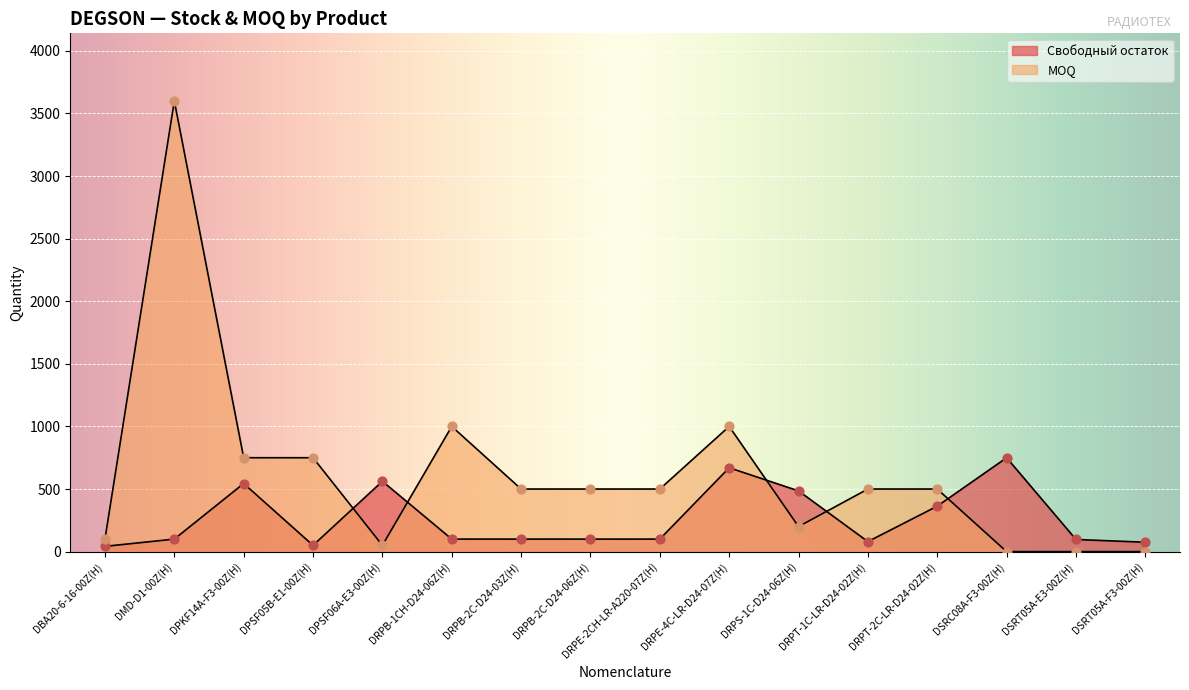

Between DRPT-1C-LR-D24-02Z(H) and DRPS-1C-D24-06Z(H), which is larger?

DRPS-1C-D24-06Z(H)